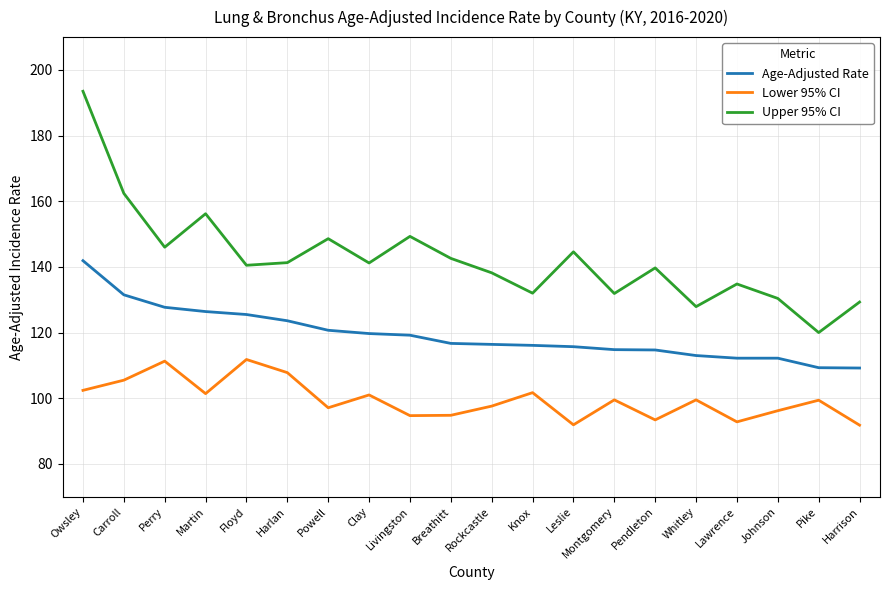

What position from the left is Livingston?

9